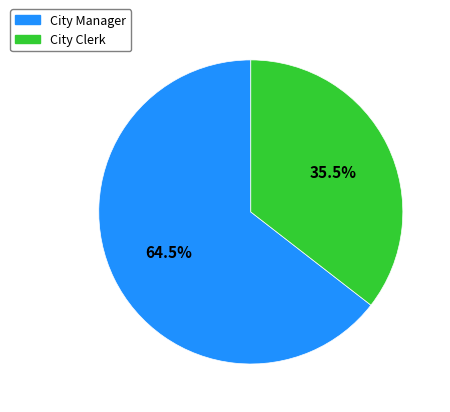

Which has a higher value, City Clerk or City Manager?

City Manager